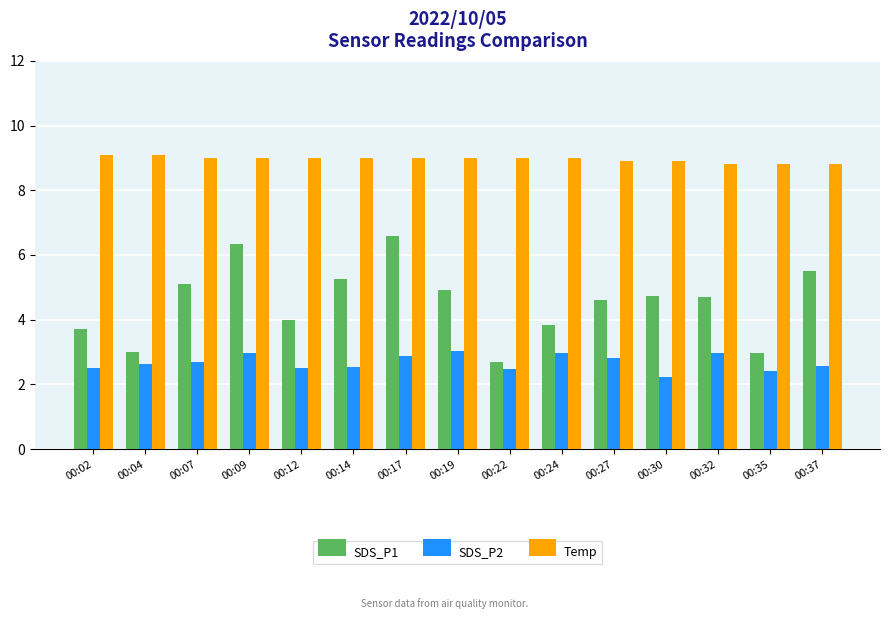

At which label does Temp first exceed 9?

00:02